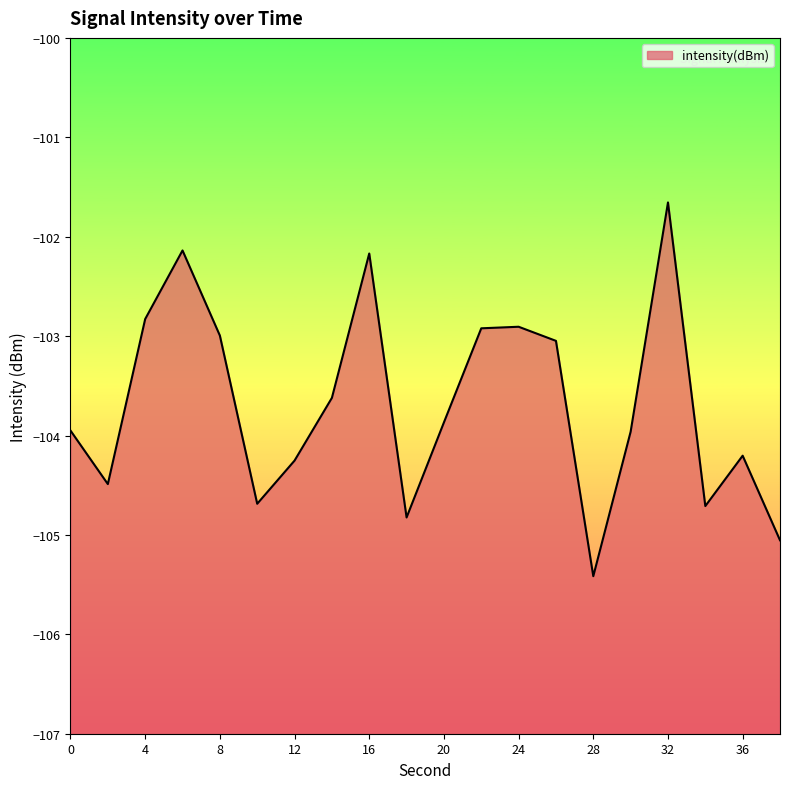

What is the sum of all values?

-2073.7